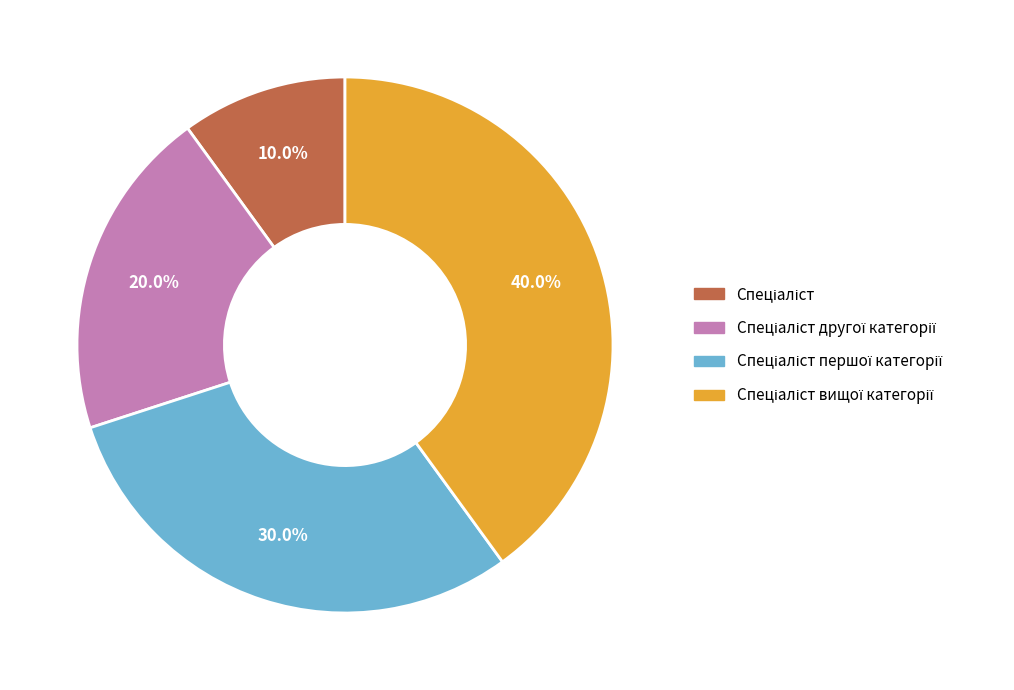

Does any single category account for the majority?

No